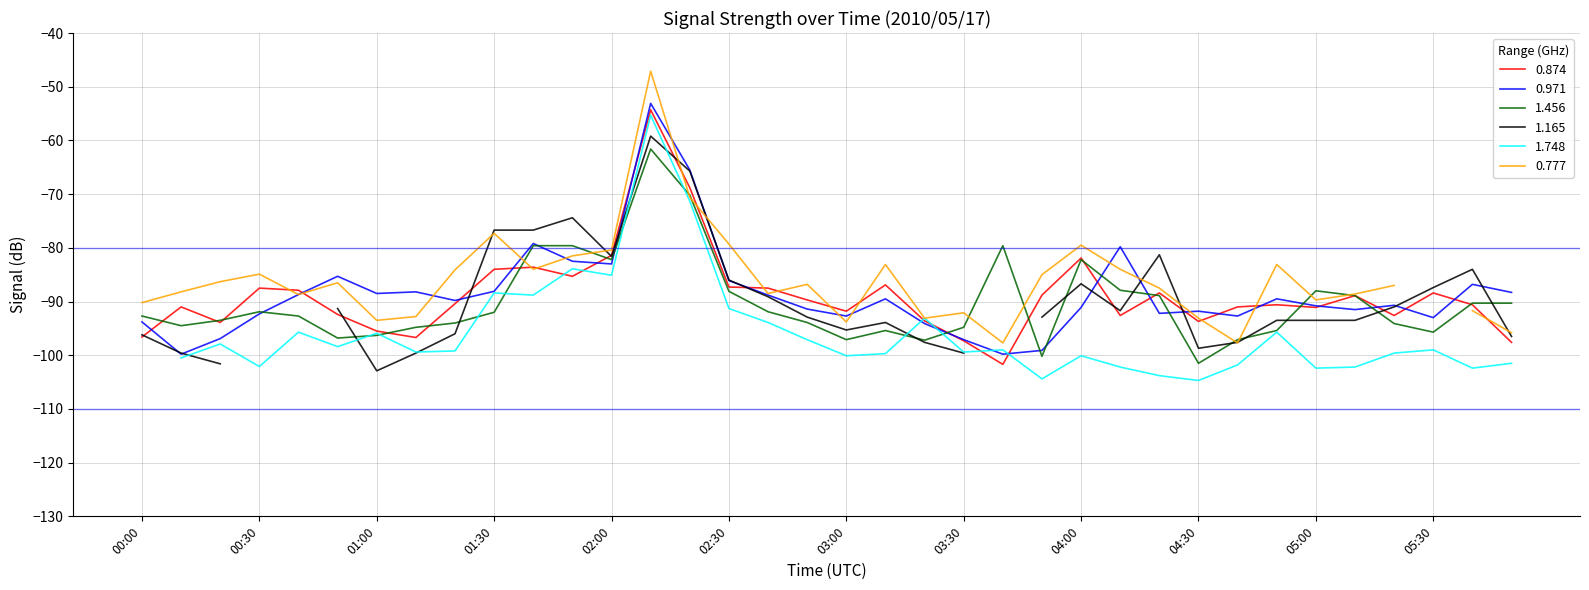

How many values in the 0.971 series exceed -89?

15